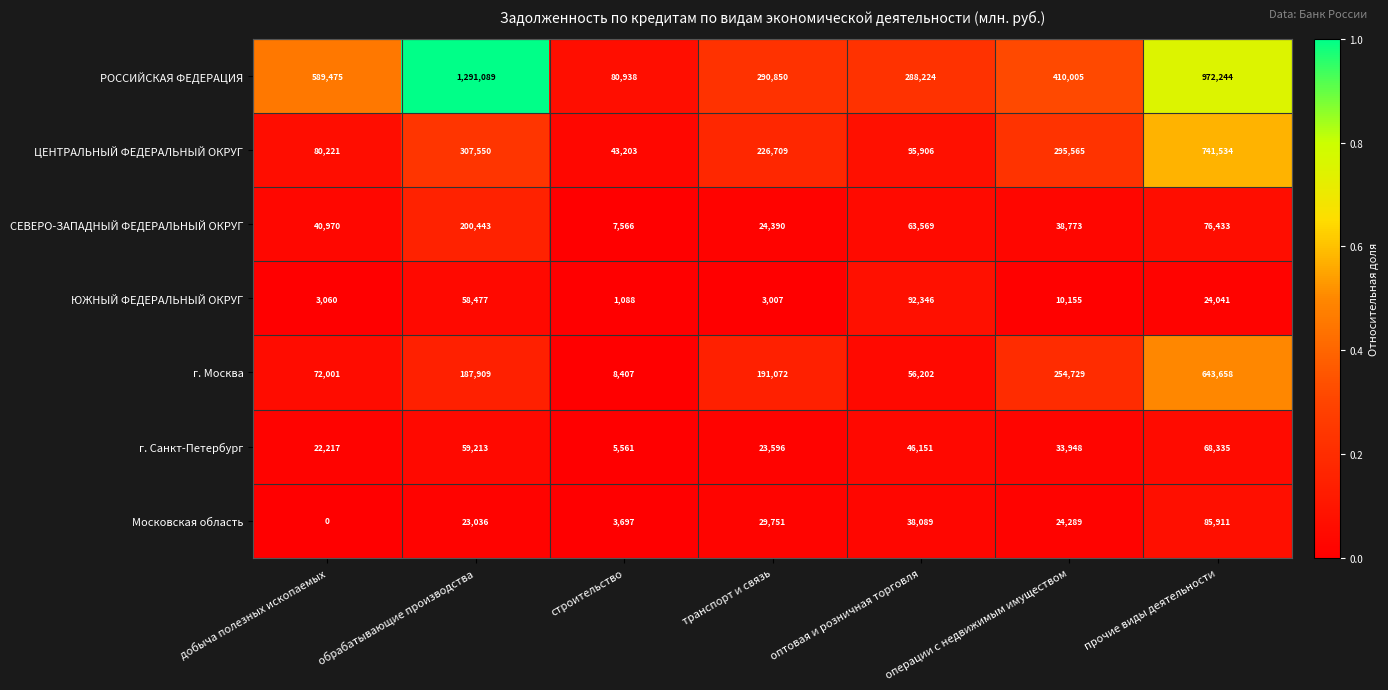

Which category has the highest value in the РОССИЙСКАЯ ФЕДЕРАЦИЯ series?

обрабатывающие производства